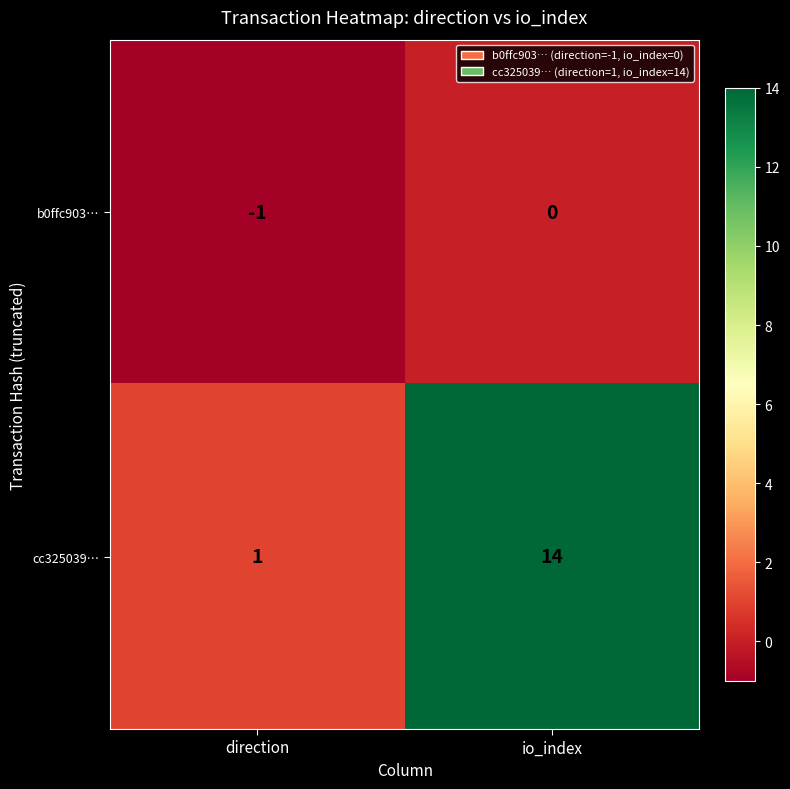

Reading right to left, list all the values displayed in this chart.

b0ffc903…: 0	-1
cc325039…: 14	1